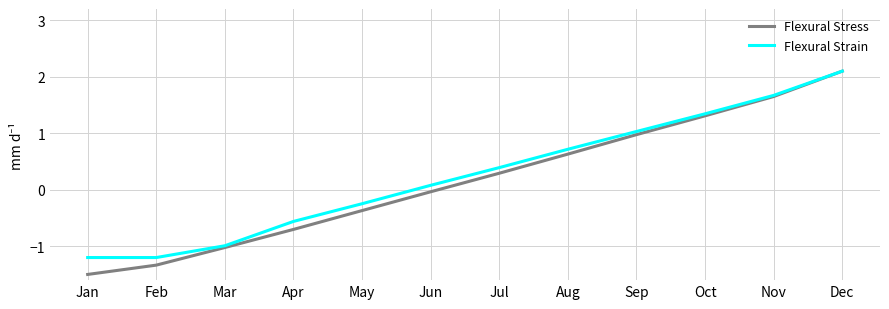

Is it true that Flexural Strain equals 1.3 at Oct?

True